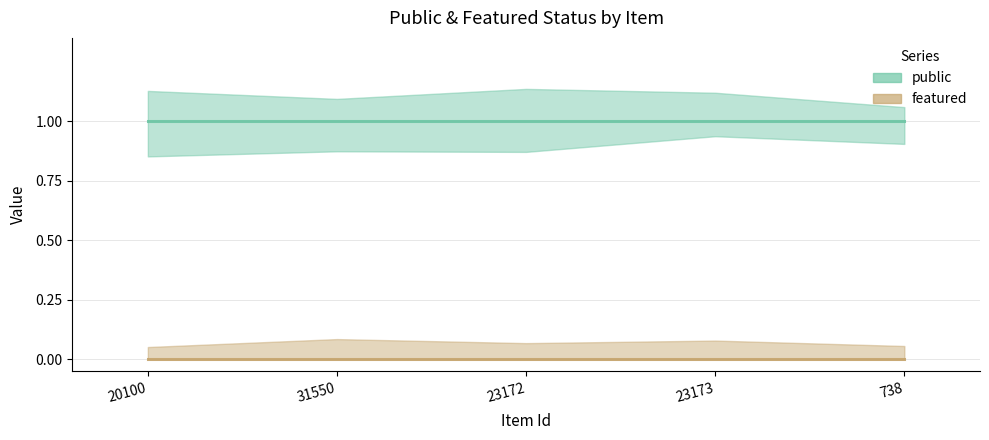

True or false: public has more than 0 interior local peaks.

False